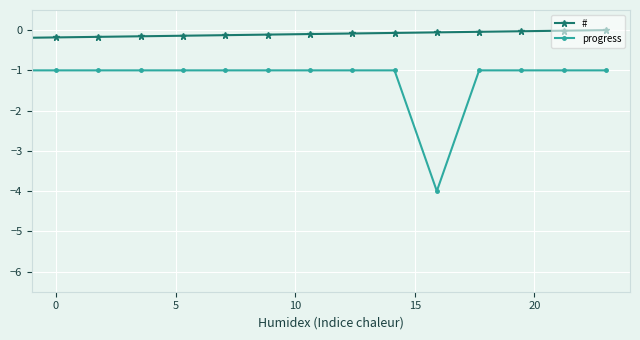

Does the chart display data point markers on the line(s)?

Yes